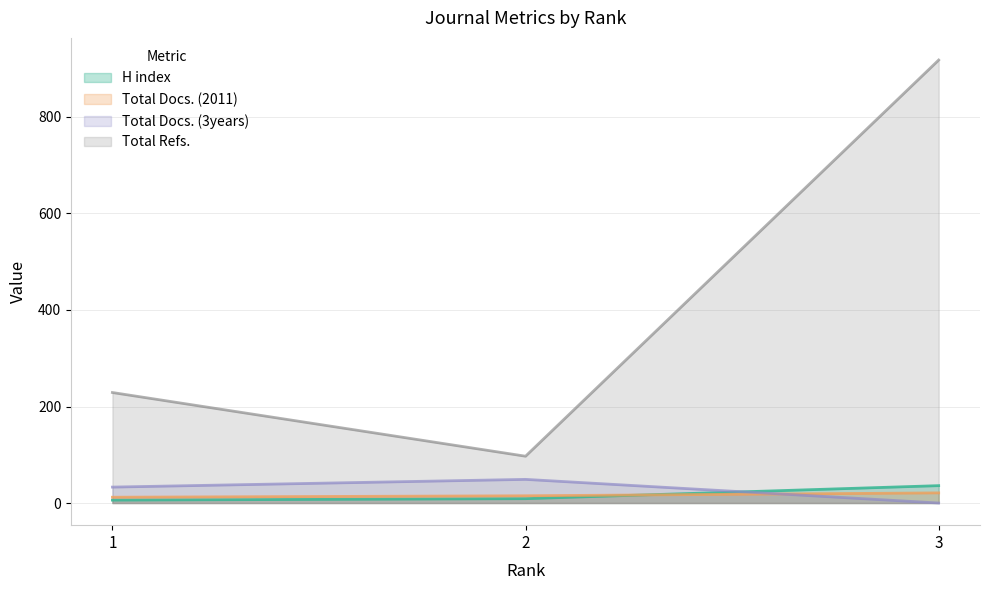

What is the sum of all Total Refs. values?

1244